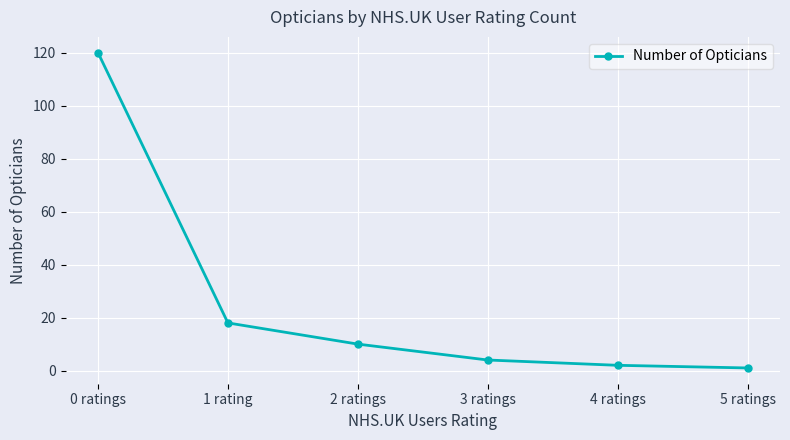

What is the greatest value displayed?

120